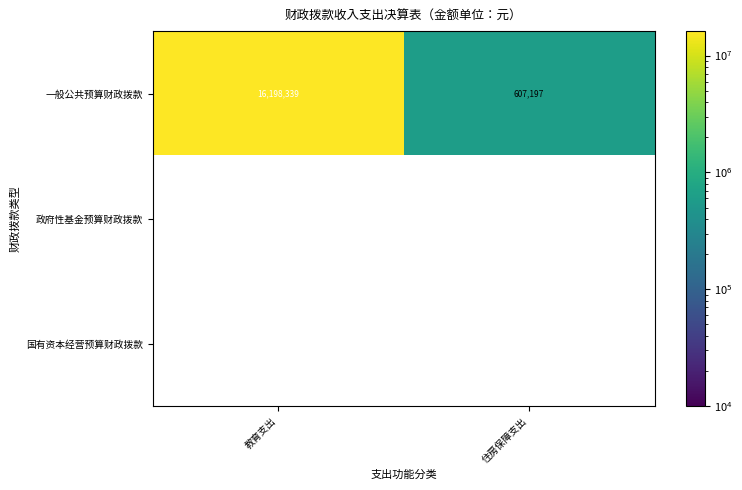

List the labels in order of 一般公共预算财政拨款 value, largest first.

教育支出, 住房保障支出